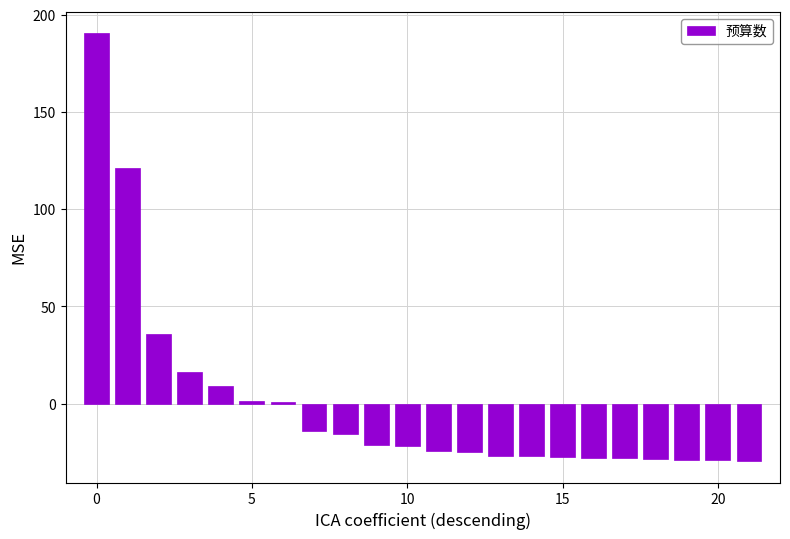

What is the difference between the second highest and minimum values?

150.8